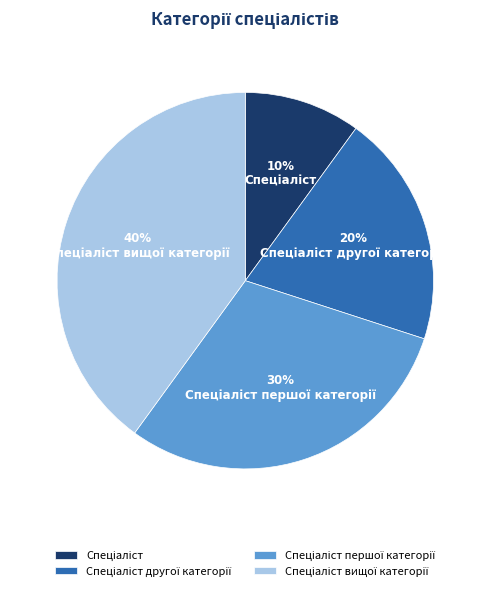

Does any single category account for the majority?

No